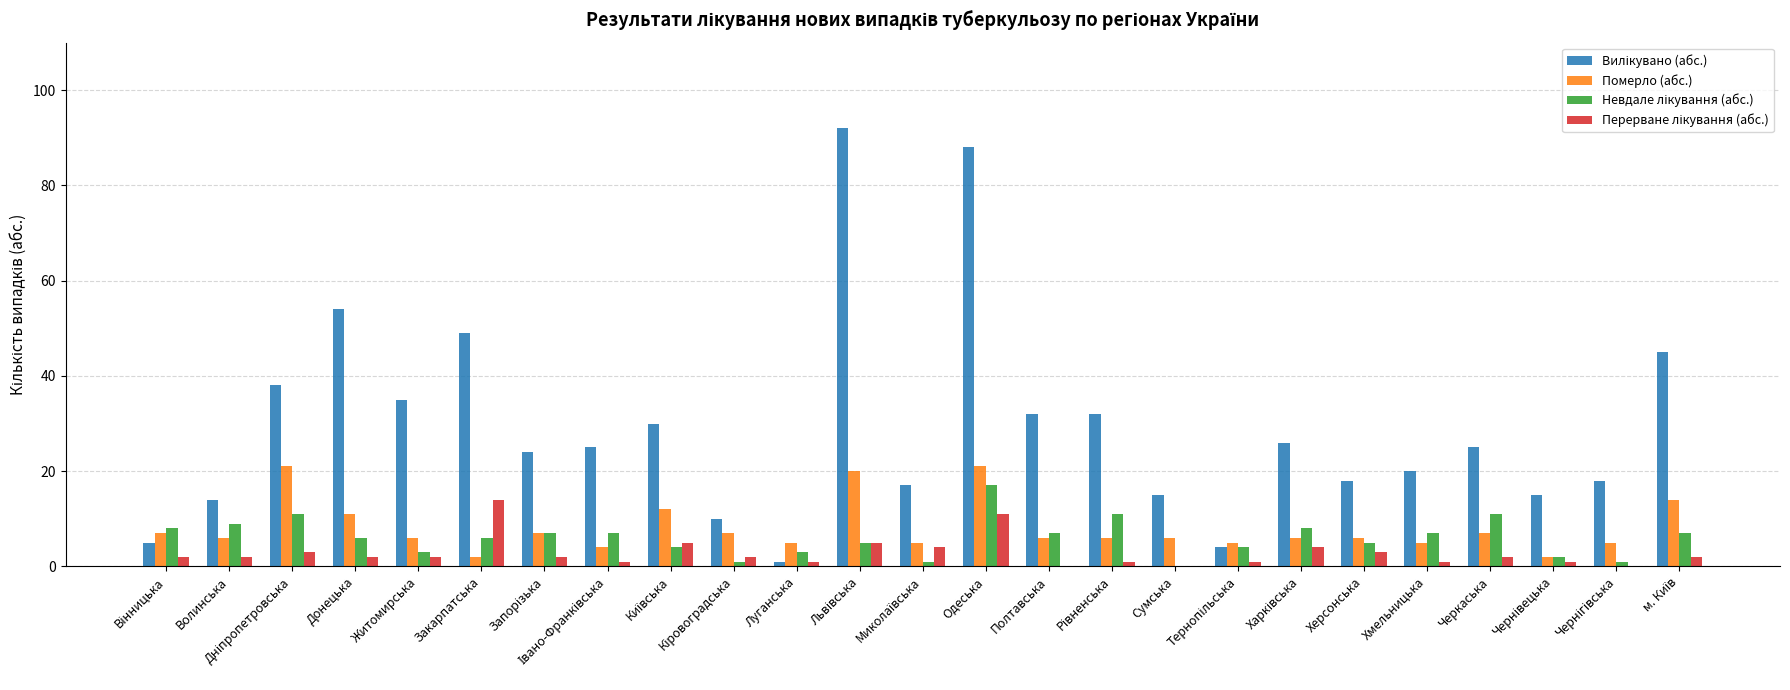

The value of Померло (абс.) at Донецька is 11. True or false?

True